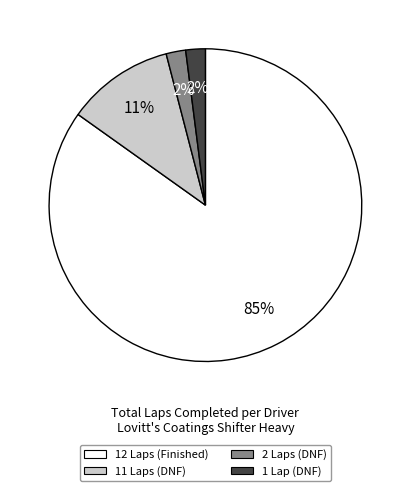

Is it true that 2 Laps (DNF) is 2% of the pie?

True